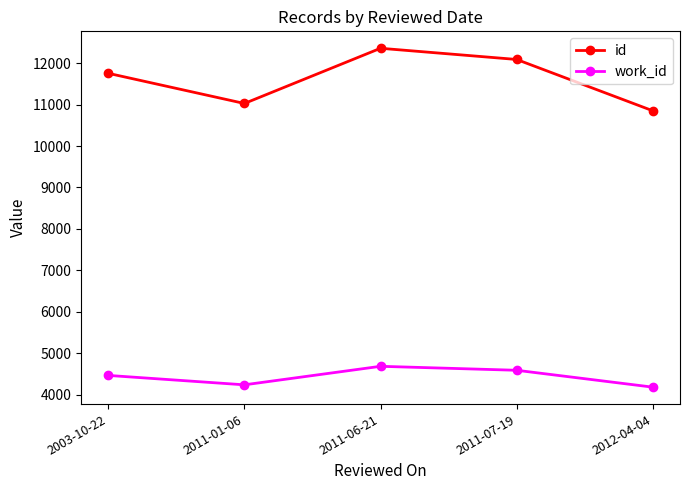

What is the label of the 5th point from the left?

2012-04-04